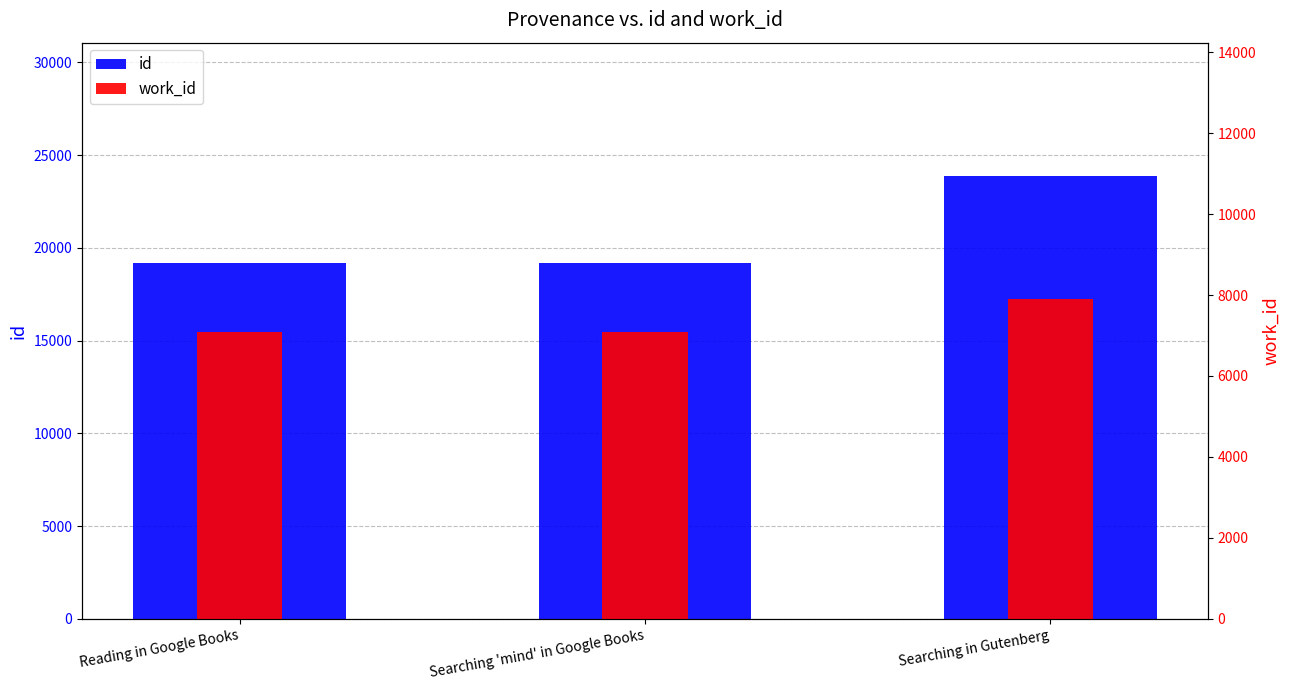

Between Searching 'mind' in Google Books and Searching in Gutenberg, which is larger?

Searching in Gutenberg